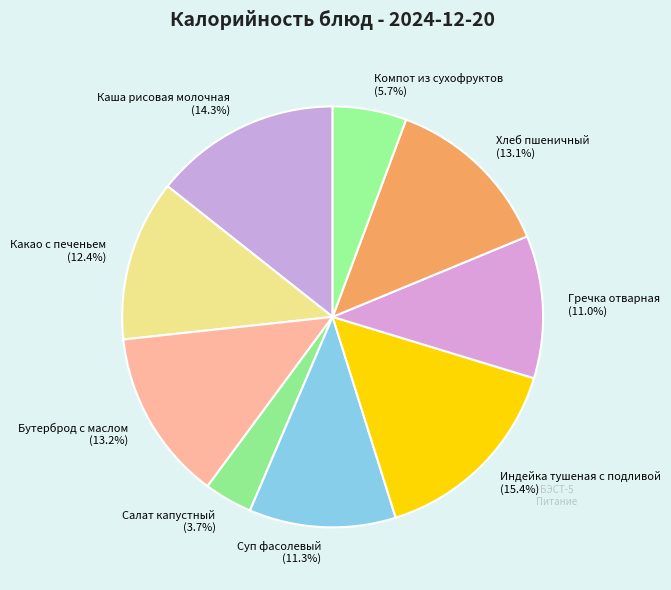

Is there a majority slice in this chart?

No